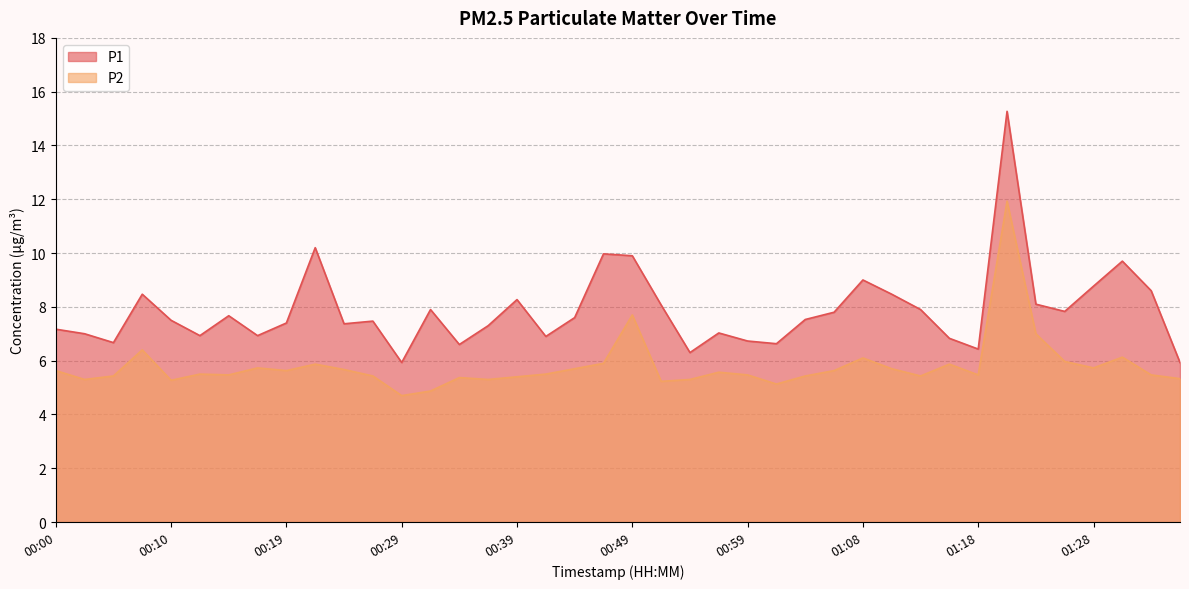

What are all the series names shown in the legend?

P1, P2